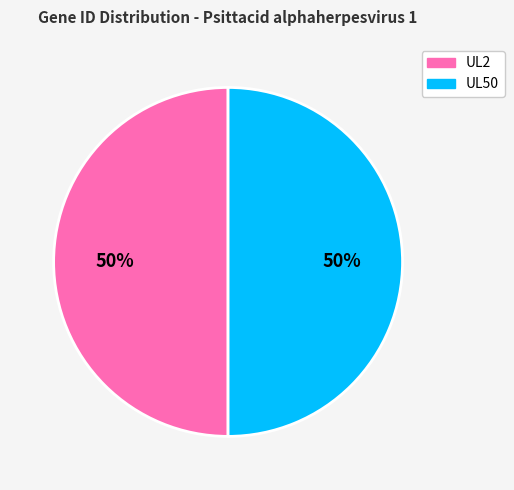

Combined, do UL50 and UL2 account for over 50%?

Yes